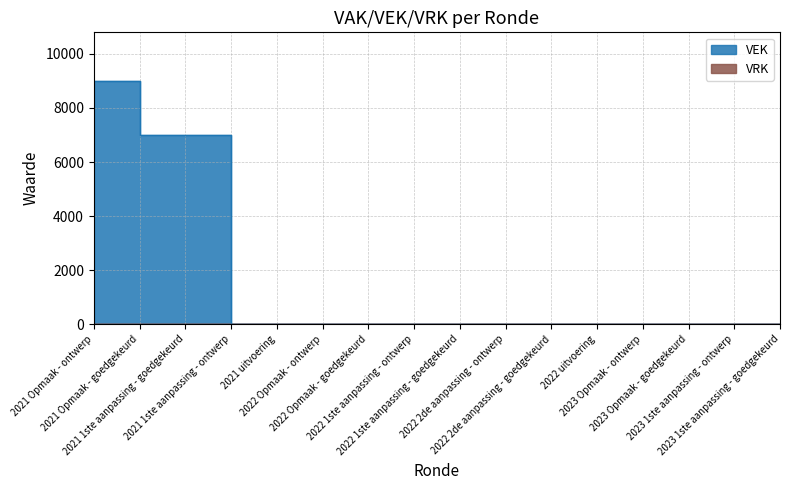

Rank the categories by value from lowest to highest.

2021 uitvoering, 2022 Opmaak - ontwerp, 2022 Opmaak - goedgekeurd, 2022 1ste aanpassing - ontwerp, 2022 1ste aanpassing - goedgekeurd, 2022 2de aanpassing - ontwerp, 2022 2de aanpassing - goedgekeurd, 2022 uitvoering, 2023 Opmaak - ontwerp, 2023 Opmaak - goedgekeurd, 2023 1ste aanpassing - ontwerp, 2023 1ste aanpassing - goedgekeurd, 2021 1ste aanpassing - goedgekeurd, 2021 1ste aanpassing - ontwerp, 2021 Opmaak - ontwerp, 2021 Opmaak - goedgekeurd